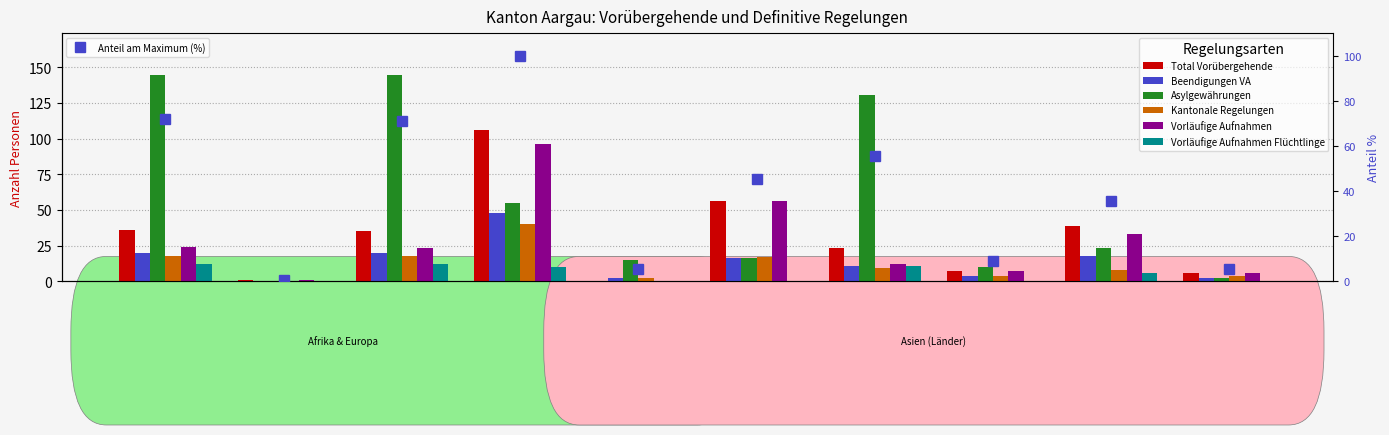

What is the maximum value for Beendigungen VA?

48